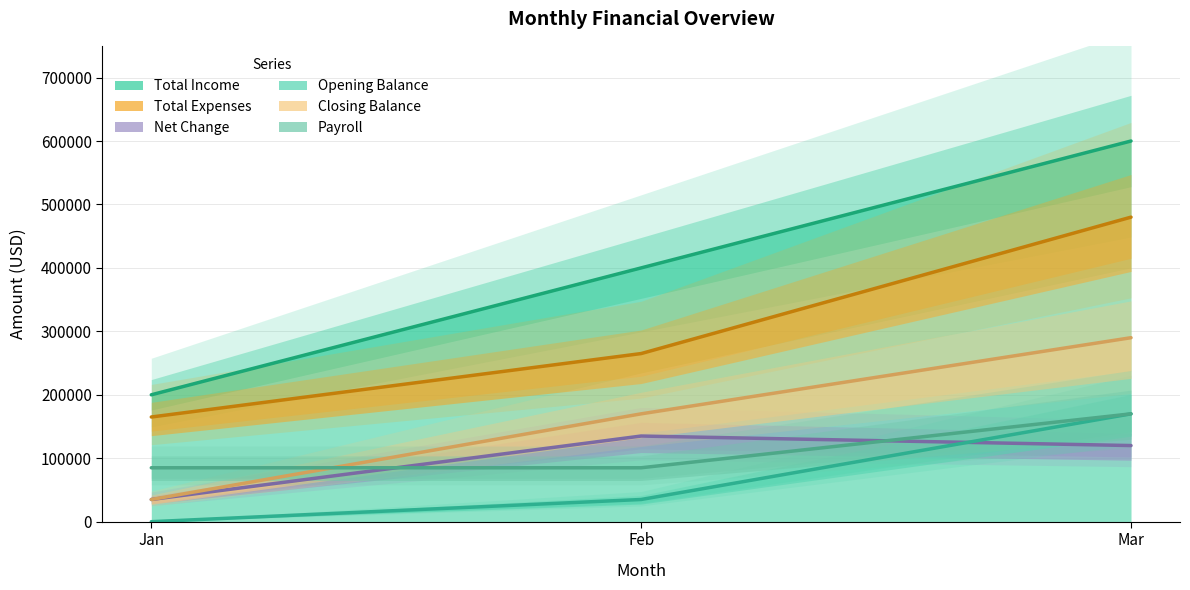

Which has a higher value, Feb or Mar?

Mar